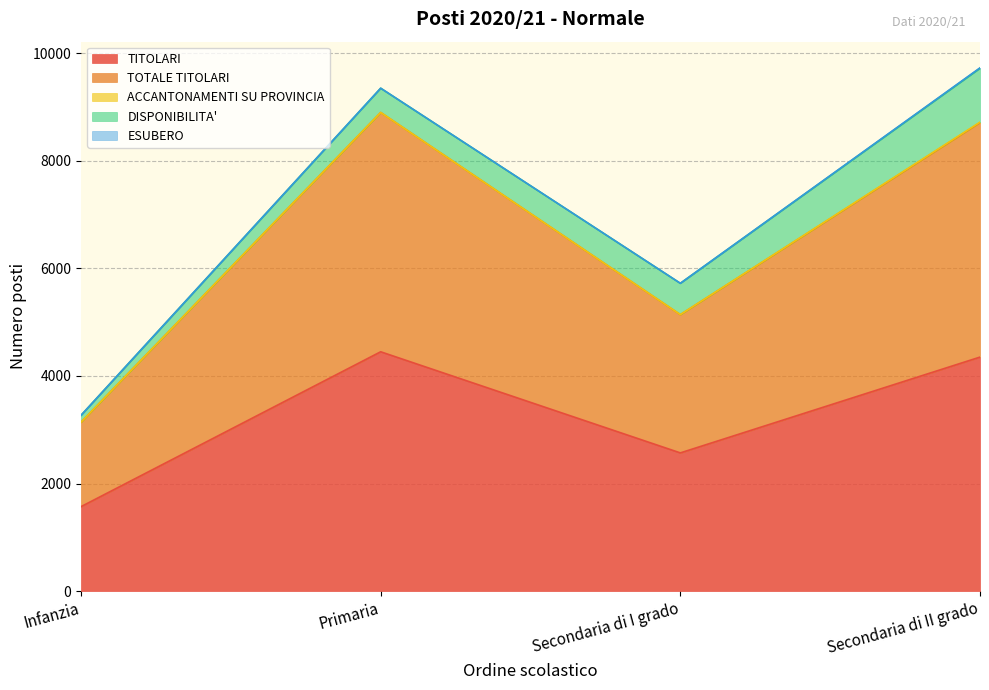

Where is ACCANTONAMENTI SU PROVINCIA nearest to the value 4?

Secondaria di I grado